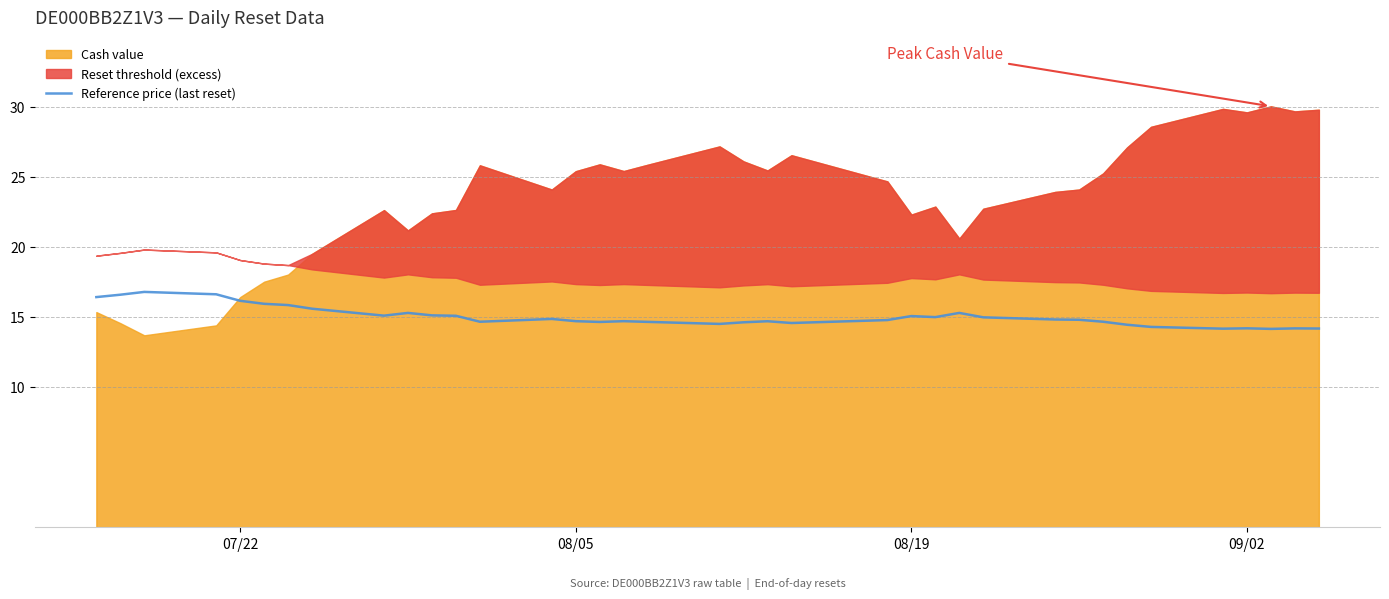

How many interior local valleys (lower than both neighbors) does the data have?

8